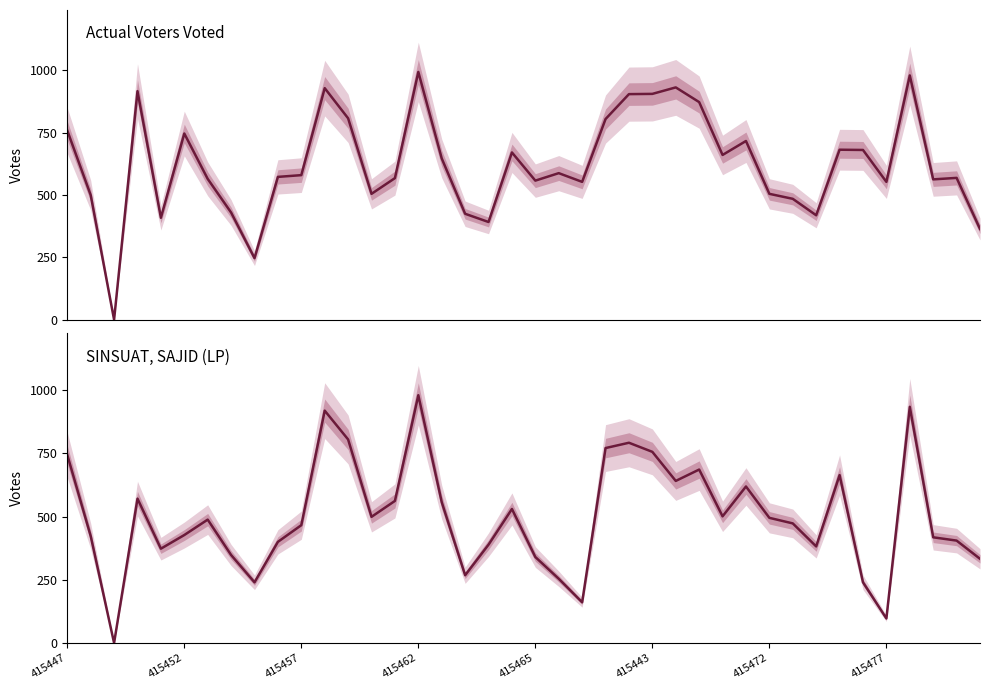

At which label is SINSUAT, SAJID (LP) closest to 490?

415472